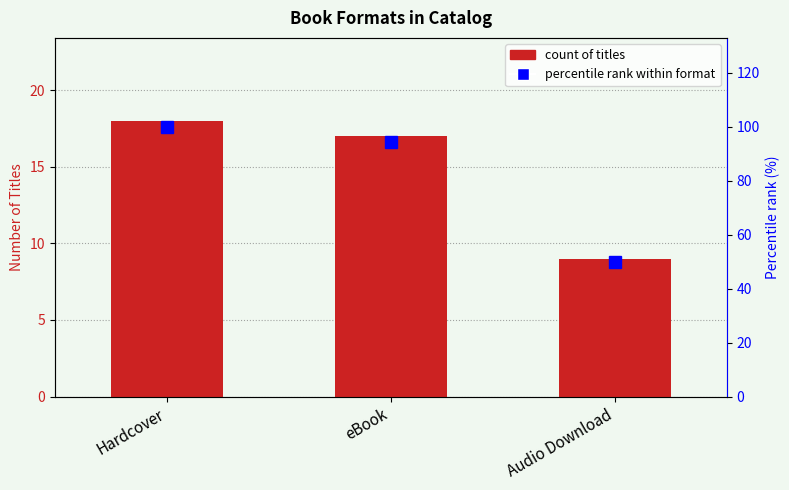

At which category is the sum across all series the highest?

Hardcover